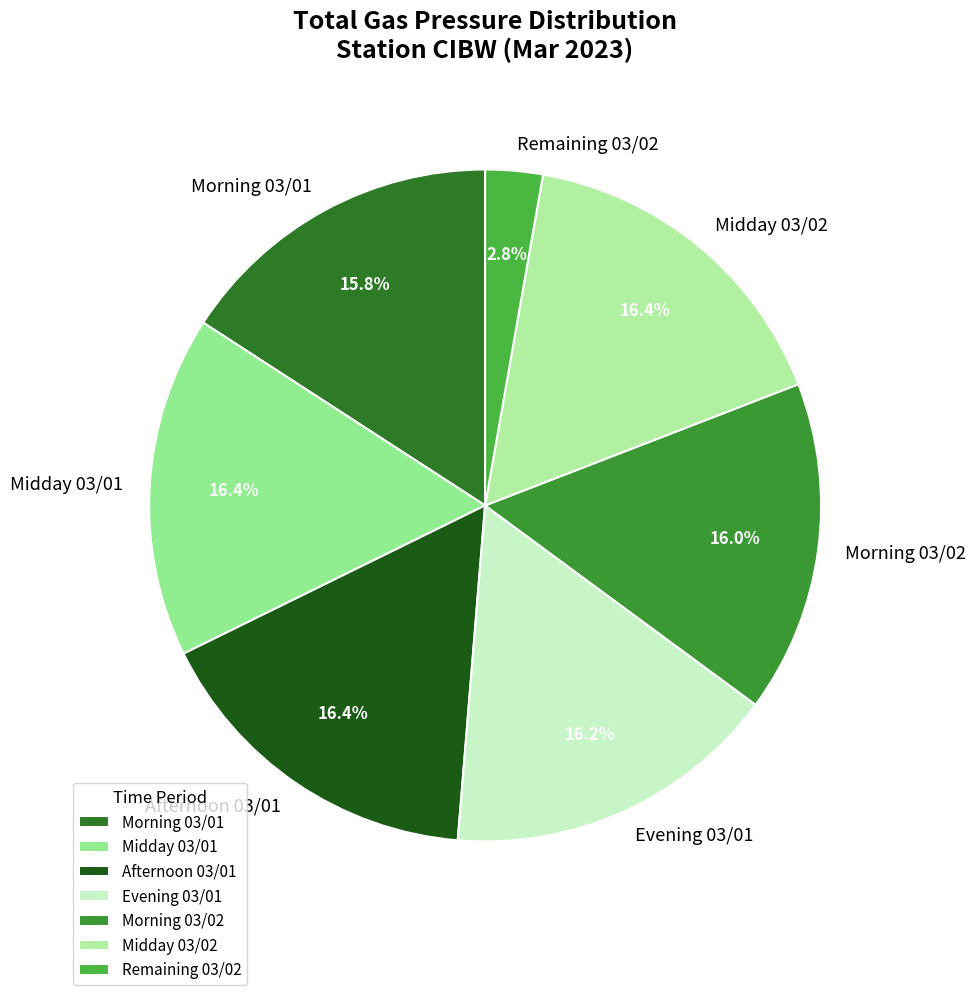

Does Midday 03/02 represent more than half of the total?

No